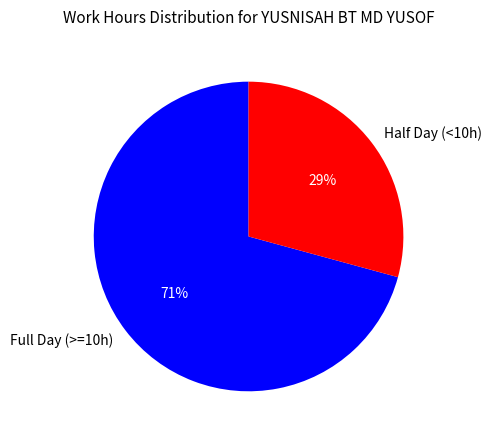

How many segments does this pie chart have?

2